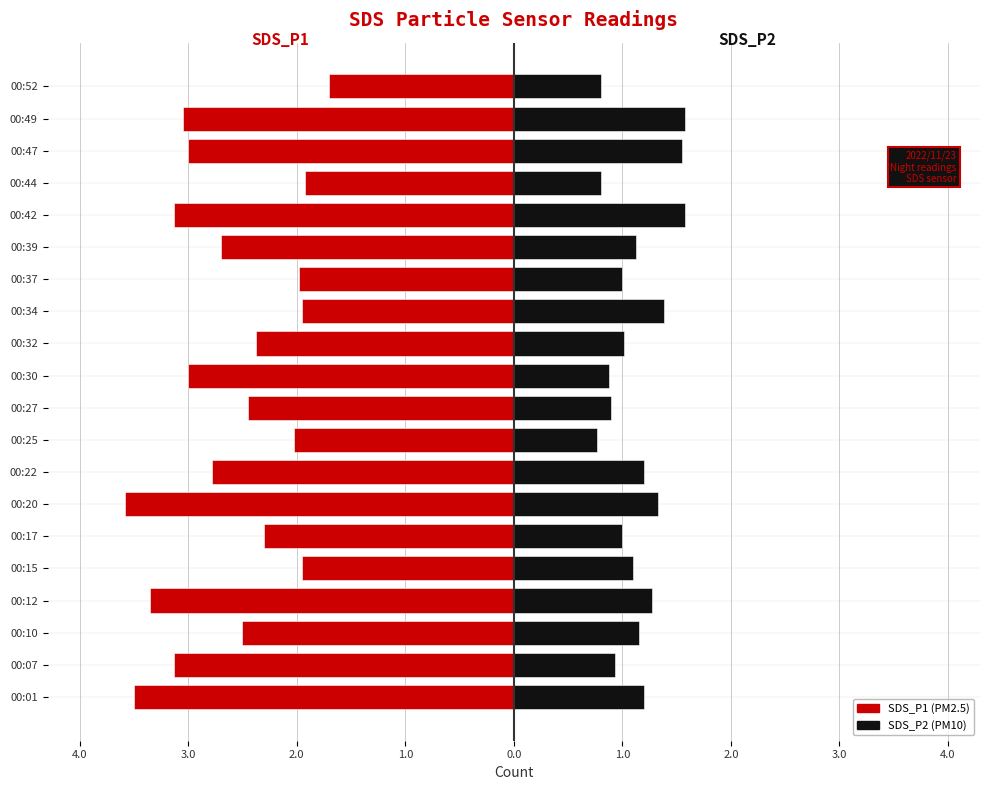

How many groups of bars are there?

20